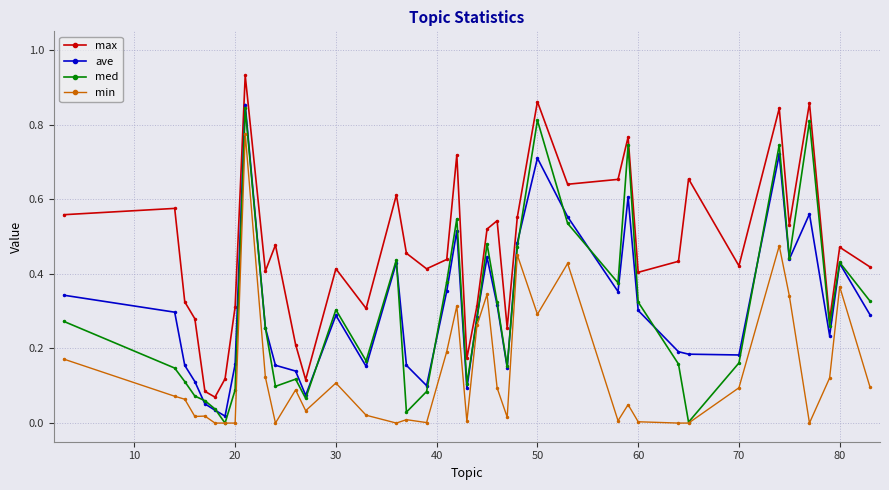

True or false: max and ave intersect in this chart.

False